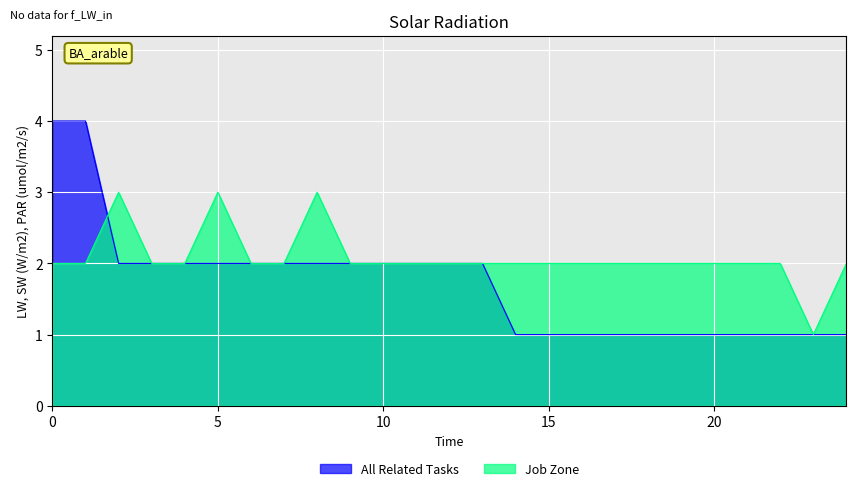

Read the Job Zone value at 1.

2